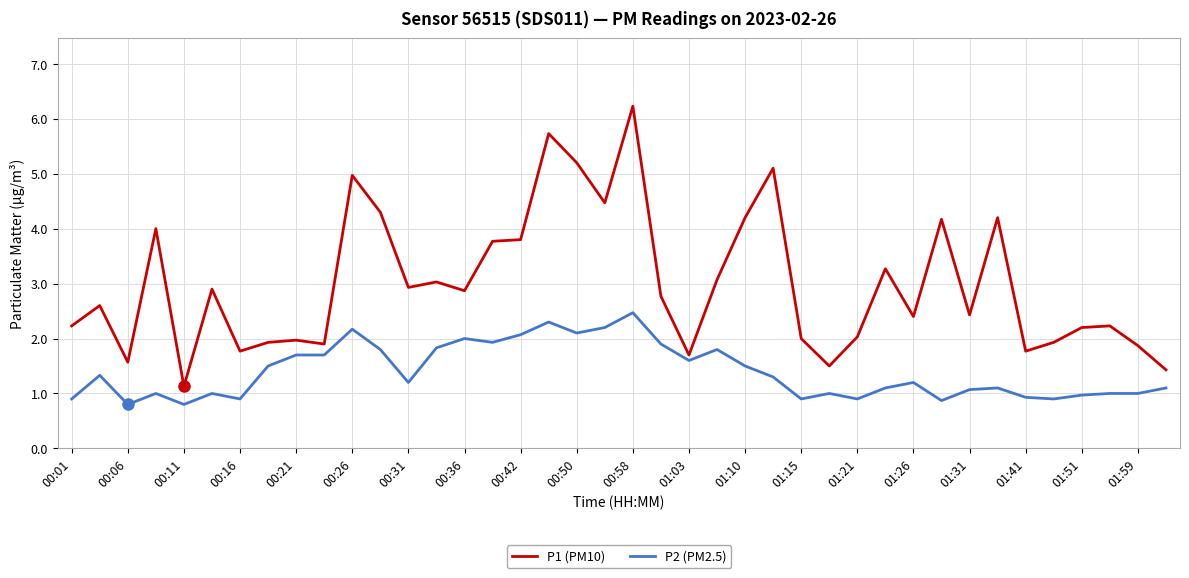

What is the minimum value shown in the chart?

0.8